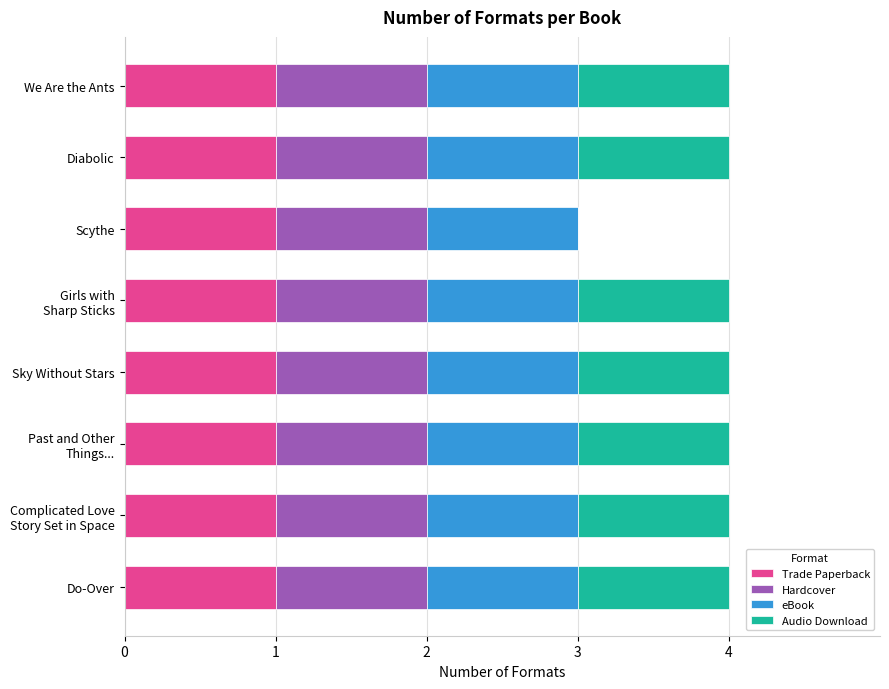

How many series are shown in this chart?

4